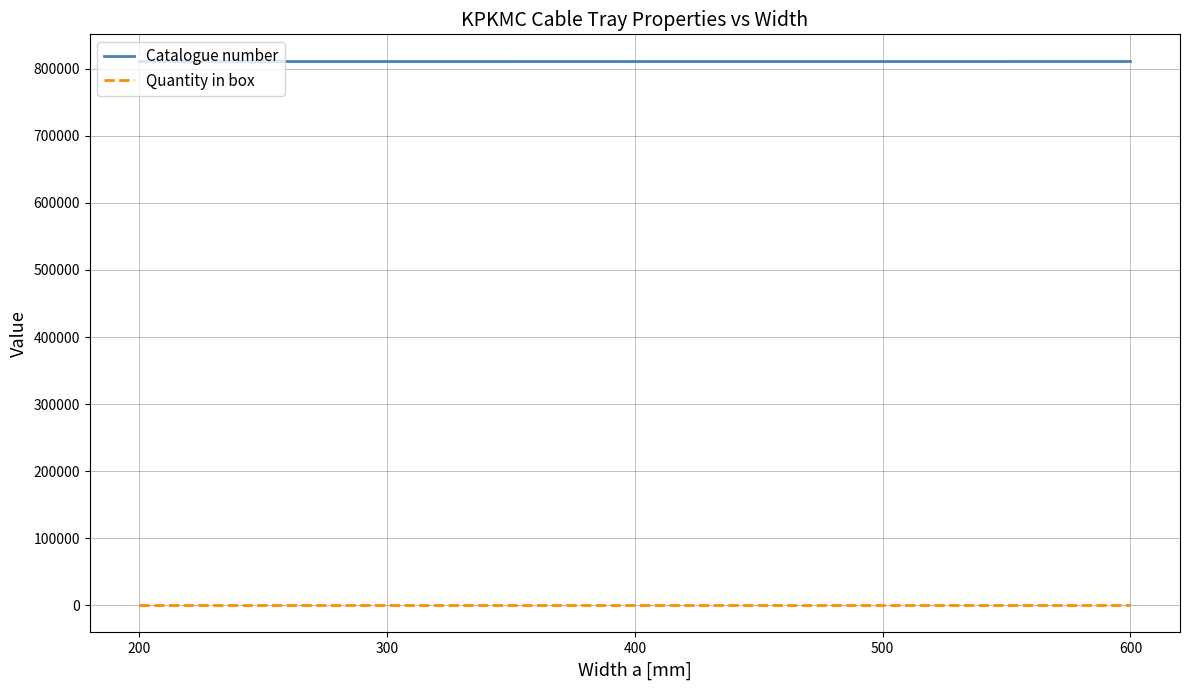

How many lines are shown in the chart?

2